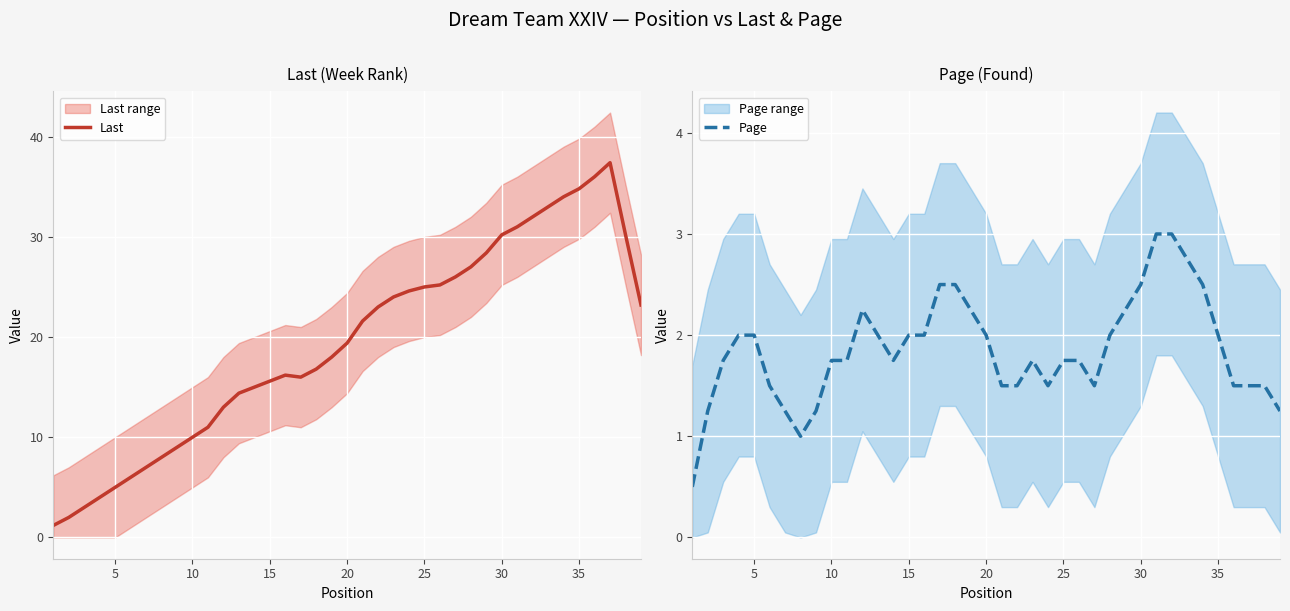

True or false: Page has more than 2 interior local peaks.

False